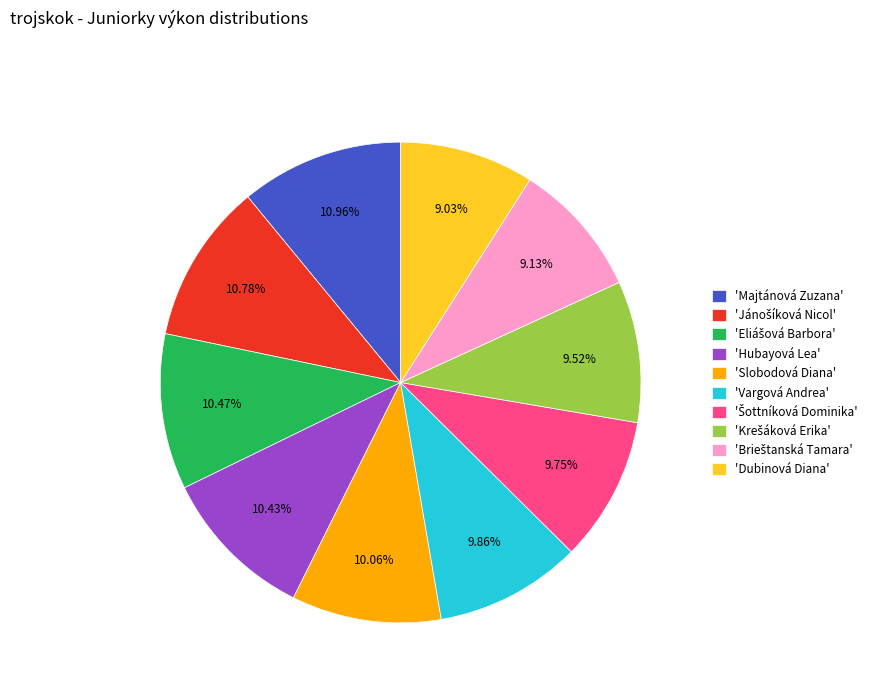

Is there any slice that represents more than half of the pie?

No